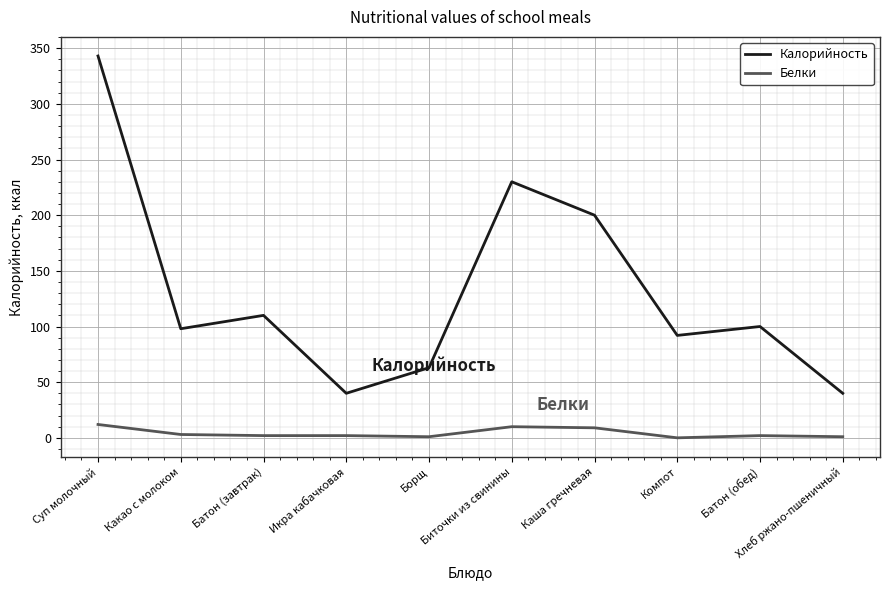

At how many categories does at least one series exceed 170?

3